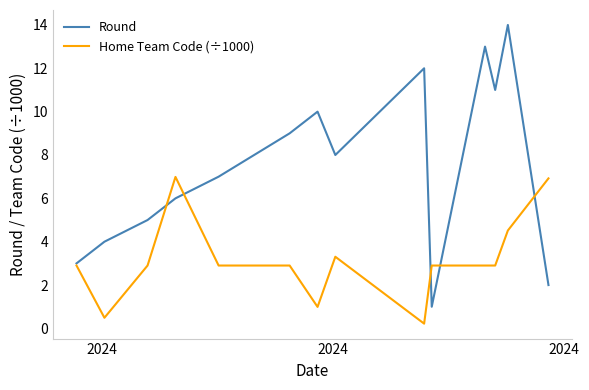

List the series in order of their overall mean, lowest first.

Home Team Code (÷1000), Round